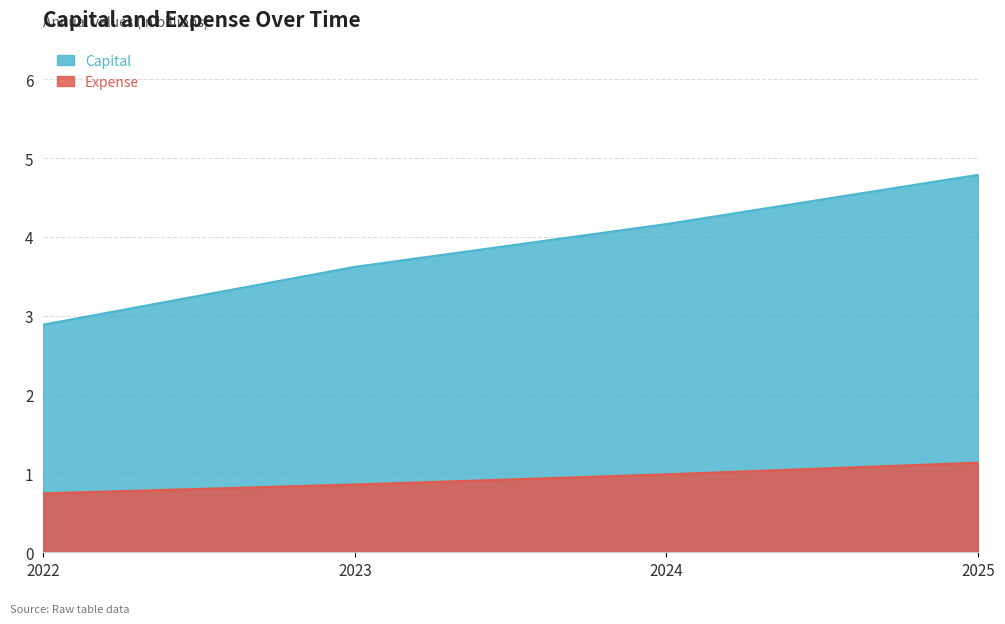

Between 2022 and 2025, which series saw the biggest shift?

Capital